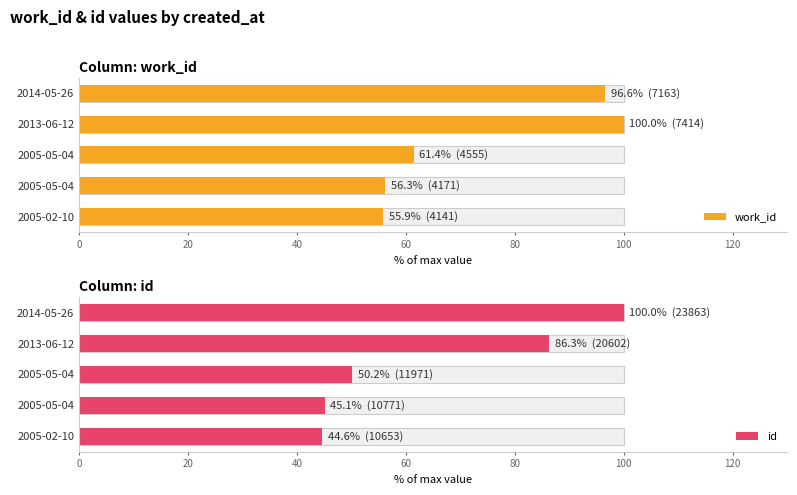

Which series has the widest spread of values?

id